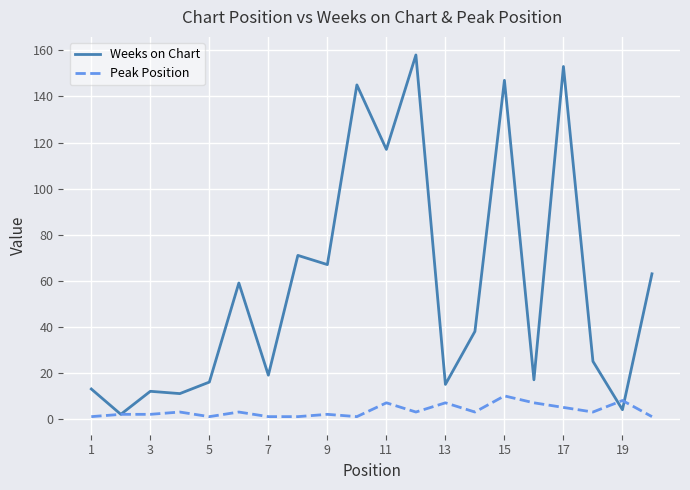

What is the highest value of the Weeks on Chart series?

158